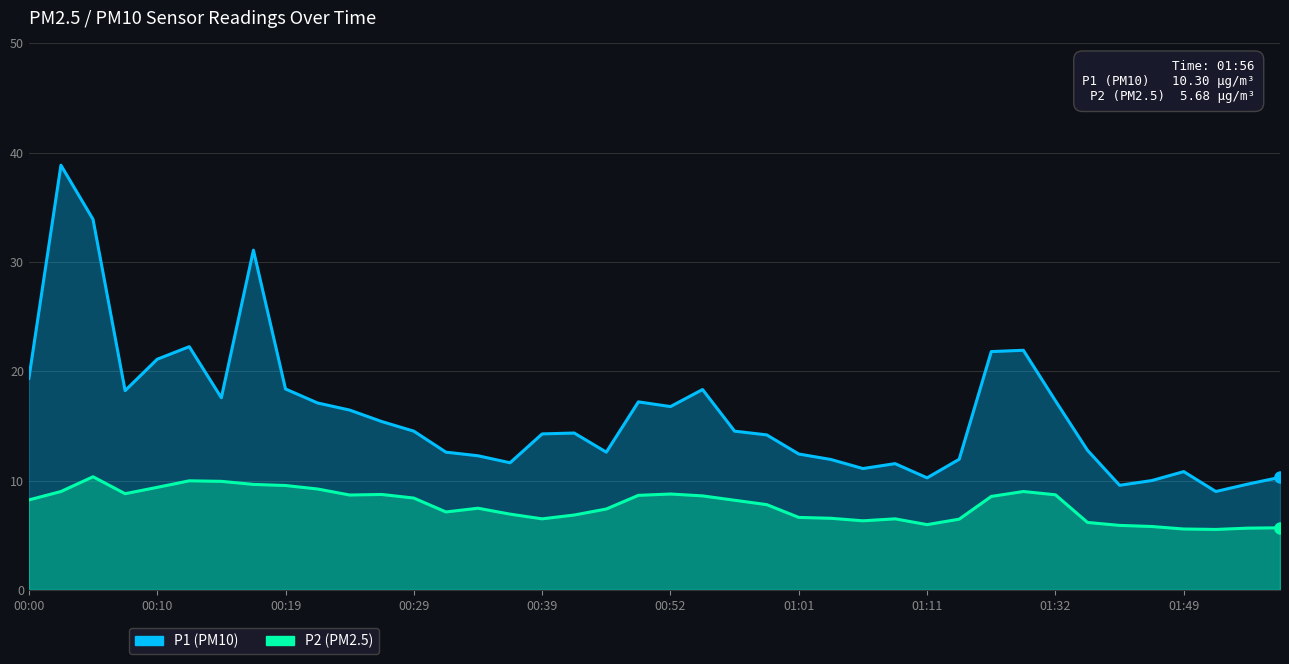

Is it true that P1 equals 20.9 at 17?

False